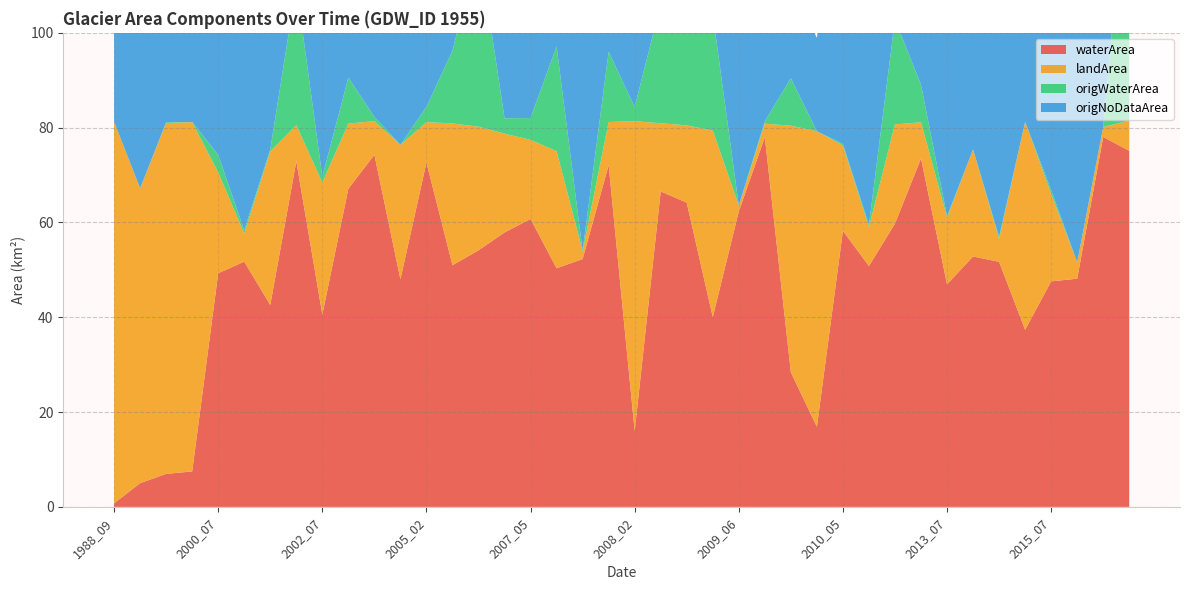

Reading right to left, list all the values displayed in this chart.

waterArea: 2015_10=75.1	2015_09=78.0	2015_08=48.1	2015_07=47.6	2015_06=37.4	2014_08=51.7	2014_06=52.8	2013_07=47.0	2011_10=73.5	2011_09=59.8	2011_08=50.8	2010_05=58.2	2010_04=16.9	2010_03=28.4	2009_10=78.0	2009_06=62.3	2009_05=40.0	2009_03=64.2	2008_10=66.5	2008_02=16.0	2007_10=72.1	2007_07=52.3	2007_06=50.3	2007_05=60.7	2006_04=57.9	2005_04=54.1	2005_03=51.0	2005_02=72.6	2004_06=48.0	2003_11=74.3	2003_10=67.1	2002_07=40.6	2001_09=72.9	2001_07=42.6	2000_08=51.7	2000_07=49.3	1999_10=7.5	1999_09=7.0	1995_06=5.0	1988_09=0.8
landArea: 2015_10=6.3	2015_09=2.1	2015_08=3.4	2015_07=18.4	2015_06=43.9	2014_08=4.8	2014_06=22.6	2013_07=14.1	2011_10=7.6	2011_09=20.9	2011_08=8.2	2010_05=18.0	2010_04=62.4	2010_03=52.0	2009_10=2.9	2009_06=1.2	2009_05=39.3	2009_03=16.3	2008_10=14.4	2008_02=65.4	2007_10=9.1	2007_07=1.6	2007_06=24.7	2007_05=16.7	2006_04=20.8	2005_04=26.1	2005_03=29.9	2005_02=8.5	2004_06=28.4	2003_11=7.1	2003_10=13.7	2002_07=27.8	2001_09=7.6	2001_07=32.4	2000_08=5.9	2000_07=21.2	1999_10=73.7	1999_09=74.0	1995_06=62.2	1988_09=80.5
origWaterArea: 2015_10=58.3	2015_09=0.0	2015_08=0.0	2015_07=0.8	2015_06=0.0	2014_08=0.5	2014_06=0.0	2013_07=0.2	2011_10=7.9	2011_09=22.1	2011_08=0.5	2010_05=0.3	2010_04=0.0	2010_03=10.0	2009_10=0.5	2009_06=0.0	2009_05=24.6	2009_03=48.5	2008_10=25.1	2008_02=3.0	2007_10=14.8	2007_07=0.1	2007_06=22.1	2007_05=4.6	2006_04=3.2	2005_04=38.4	2005_03=15.3	2005_02=3.2	2004_06=0.0	2003_11=0.9	2003_10=9.7	2002_07=1.3	2001_09=29.5	2001_07=0.4	2000_08=0.7	2000_07=3.7	1999_10=0.0	1999_09=0.2	1995_06=0.0	1988_09=0.0
origNoDataArea: 2015_10=17.3	2015_09=81.4	2015_08=79.8	2015_07=63.1	2015_06=37.8	2014_08=79.5	2014_06=60.4	2013_07=67.3	2011_10=67.2	2011_09=38.9	2011_08=73.6	2010_05=63.4	2010_04=19.7	2010_03=19.9	2009_10=79.3	2009_06=81.5	2009_05=17.8	2009_03=16.9	2008_10=55.4	2008_02=17.0	2007_10=58.8	2007_07=81.3	2007_06=35.6	2007_05=61.0	2006_04=57.6	2005_04=18.1	2005_03=37.4	2005_02=73.0	2004_06=54.7	2003_11=80.6	2003_10=64.0	2002_07=55.9	2001_09=45.5	2001_07=49.3	2000_08=80.8	2000_07=58.9	1999_10=81.5	1999_09=81.4	1995_06=52.9	1988_09=61.4